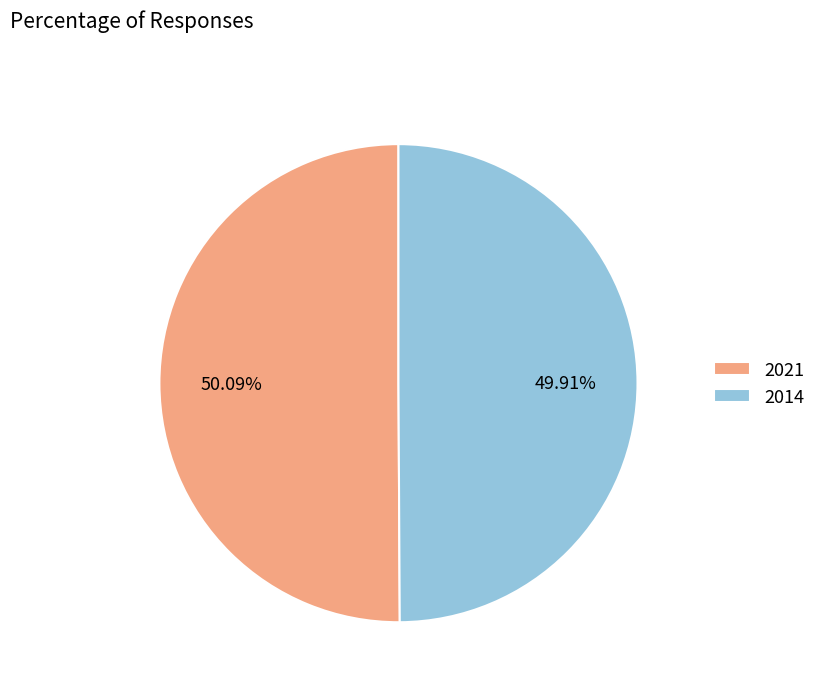

What is the ratio of the value at 2021 to the value at 2014?

1.0